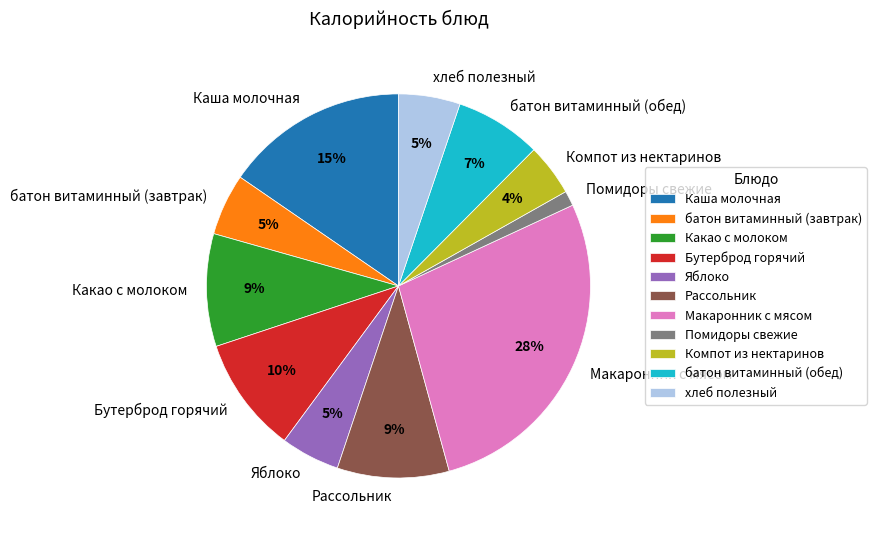

Between Компот из нектаринов and Макаронник с мясом, which is larger?

Макаронник с мясом